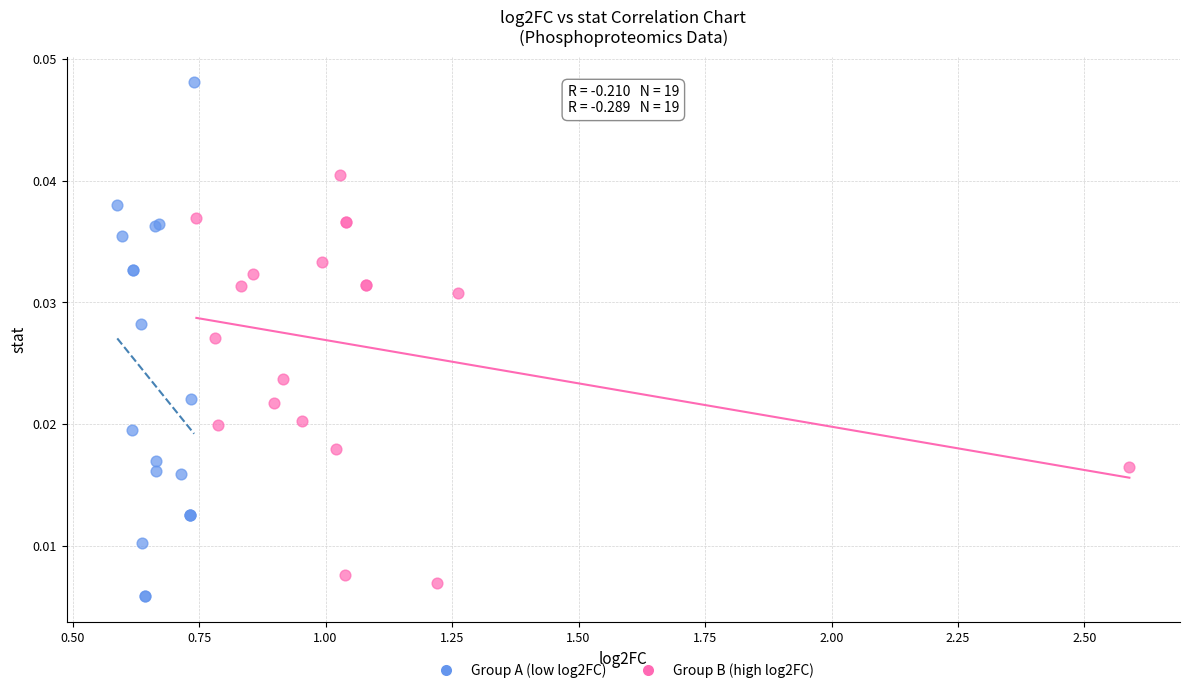

Which series contains the highest Y value?

Group A (low log2FC)